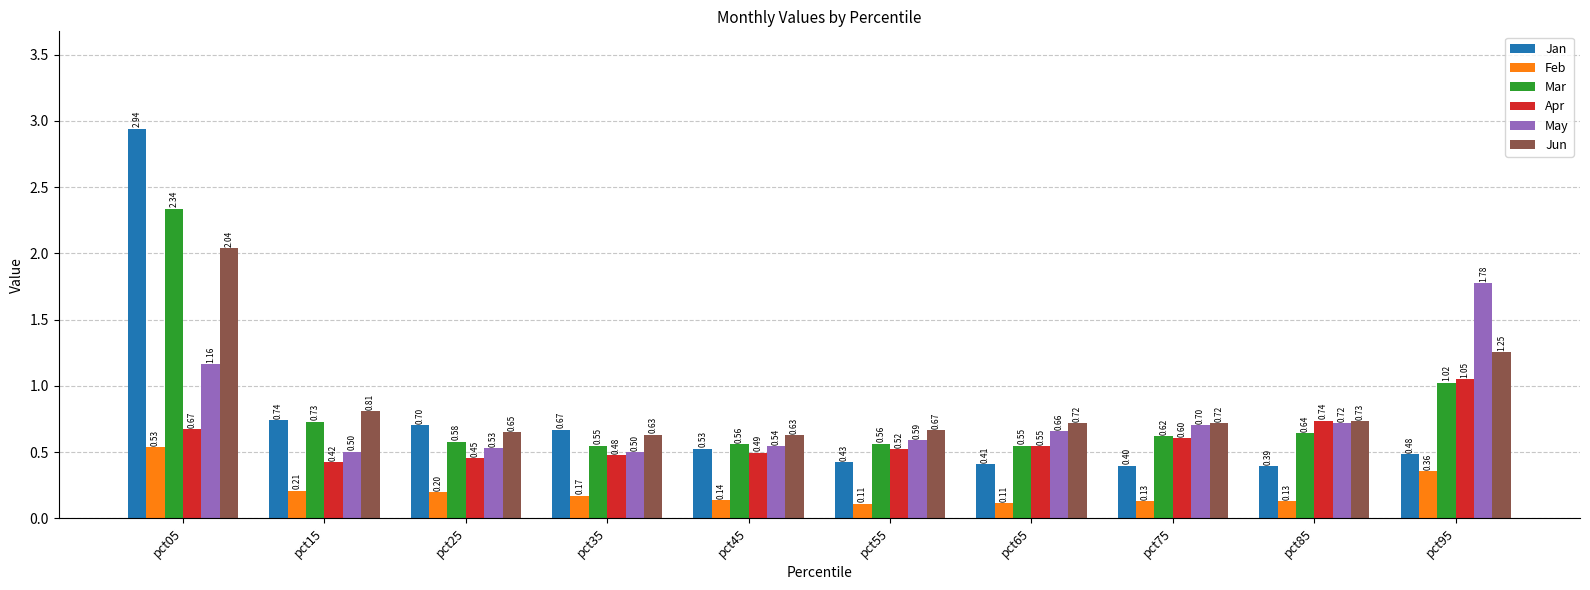

The May series shows 0.5 at pct35. True or false?

True